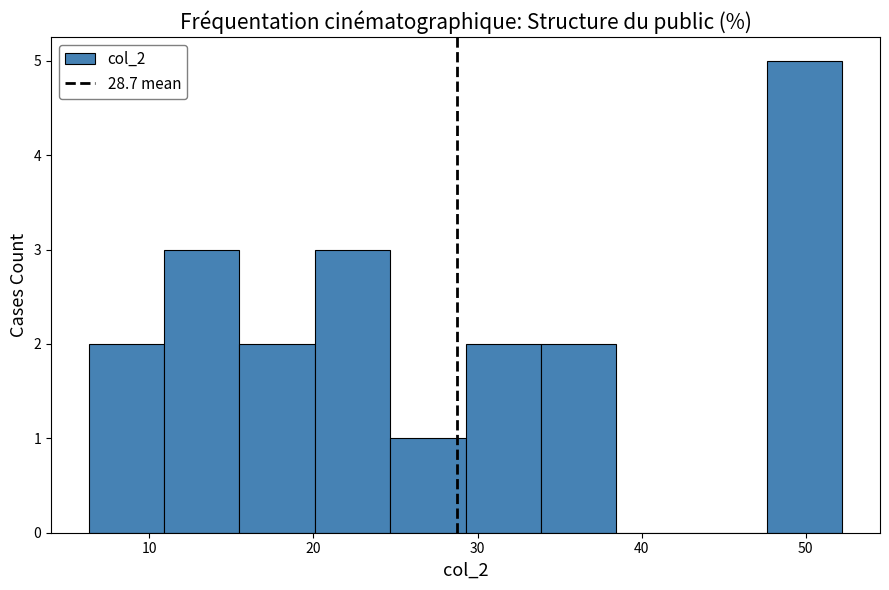

Reading left to right, list every bar in this chart as the range it spans on the x-axis followed by its height. Neither the bar edges nor the heights are printed on the chart, so give them approximately, as read against the axes.

6 to 11: 2
11 to 15: 3
15 to 20: 2
20 to 25: 3
25 to 29: 1
29 to 34: 2
34 to 38: 2
38 to 43: 0
43 to 48: 0
48 to 52: 5